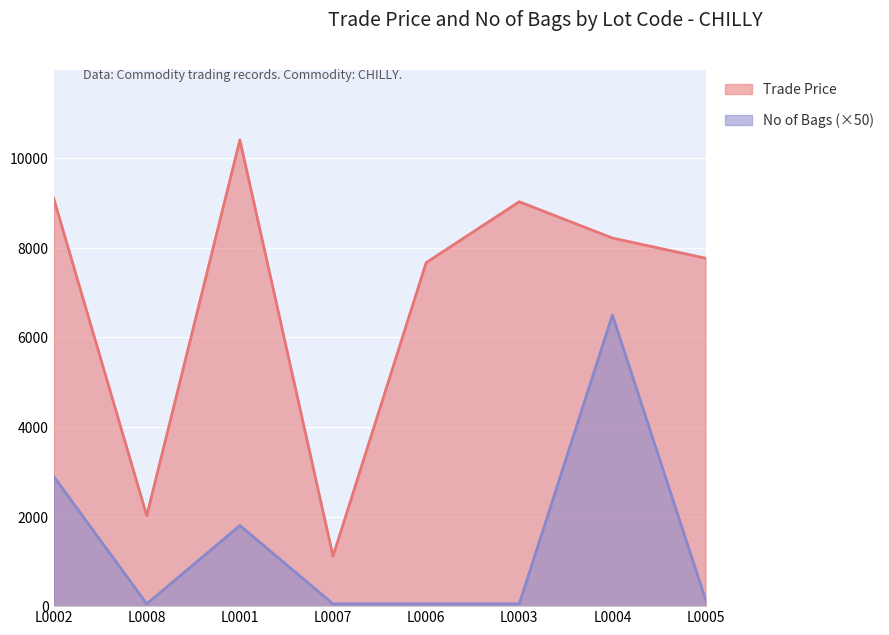

True or false: No of Bags and Trade Price intersect in this chart.

False